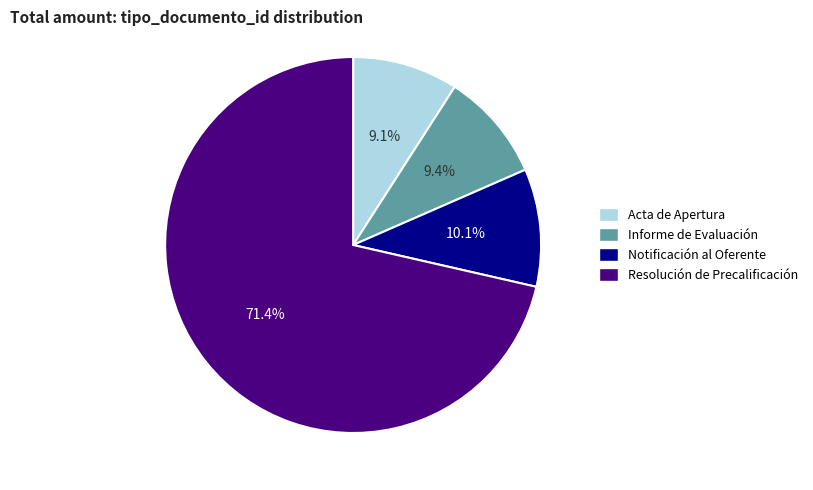

What is the largest slice in the pie chart?

Resolución de Precalificación